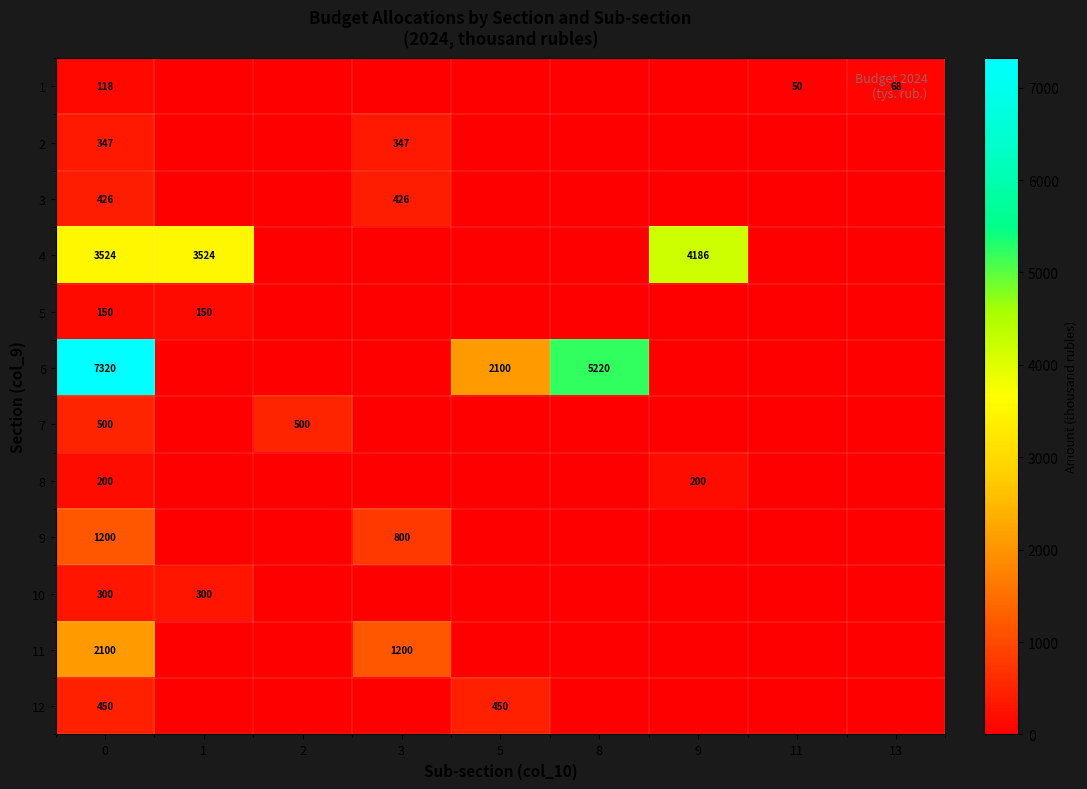

What is the difference between the highest and lowest values at 0?

7202